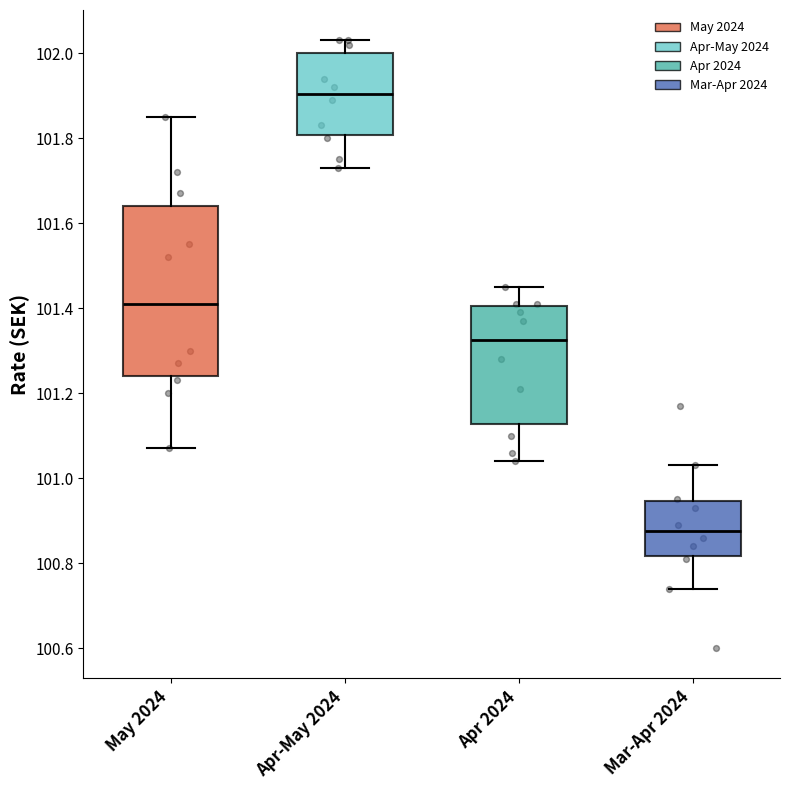

Which box has the lowest median line?

Mar-Apr 2024